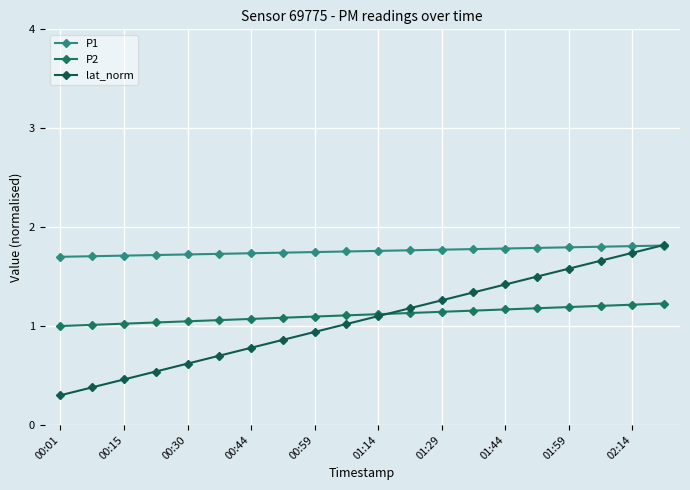

True or false: P1 and P2 intersect in this chart.

False